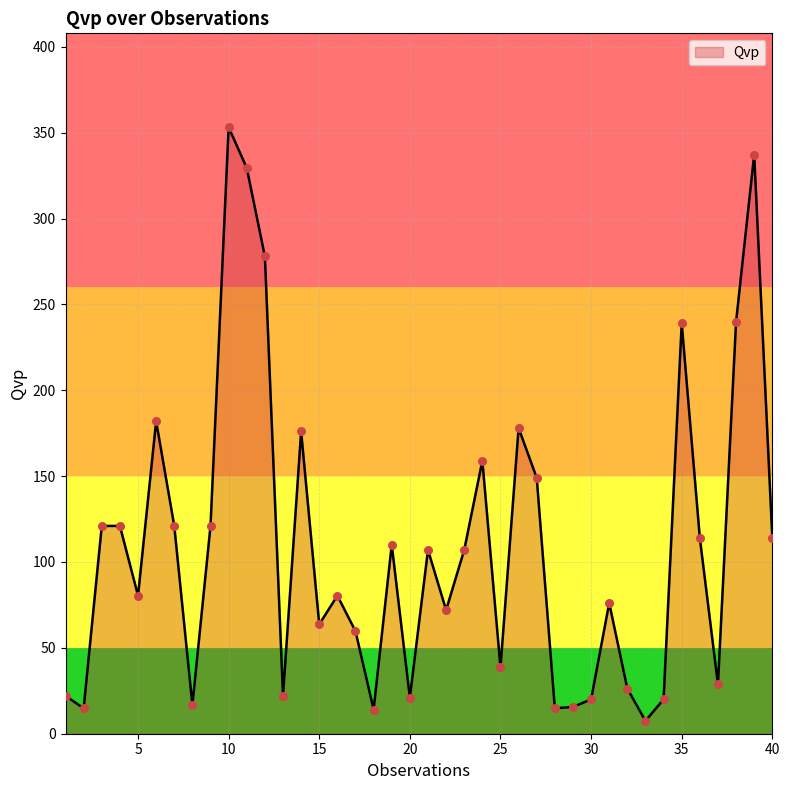

What is the difference between the maximum and minimum values?

345.6